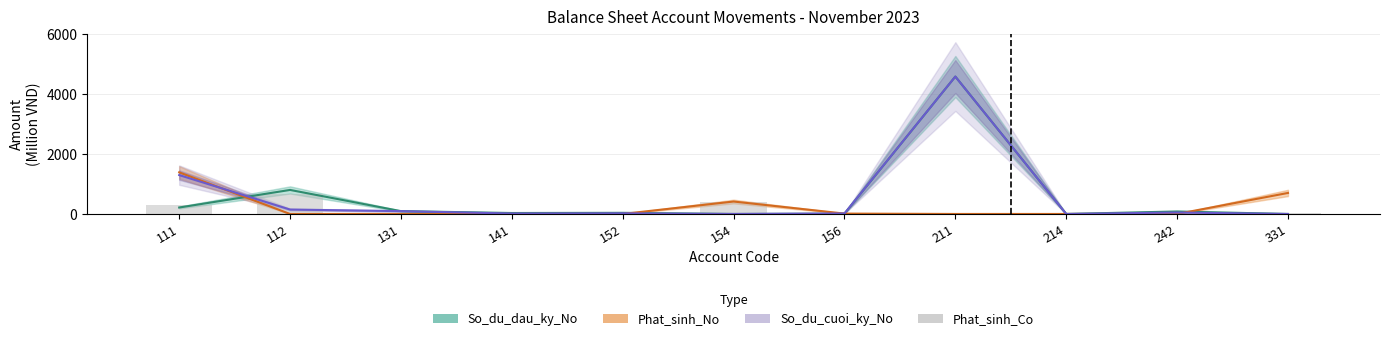

The value at 141 is 26.0. True or false?

False